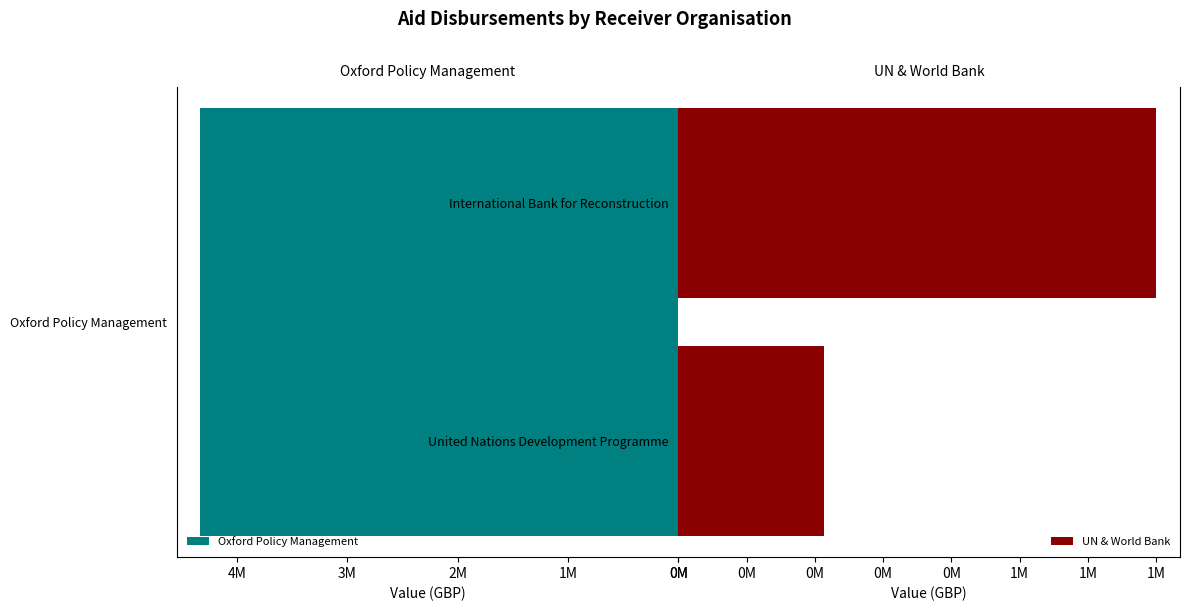

What is the smallest value displayed?

427342